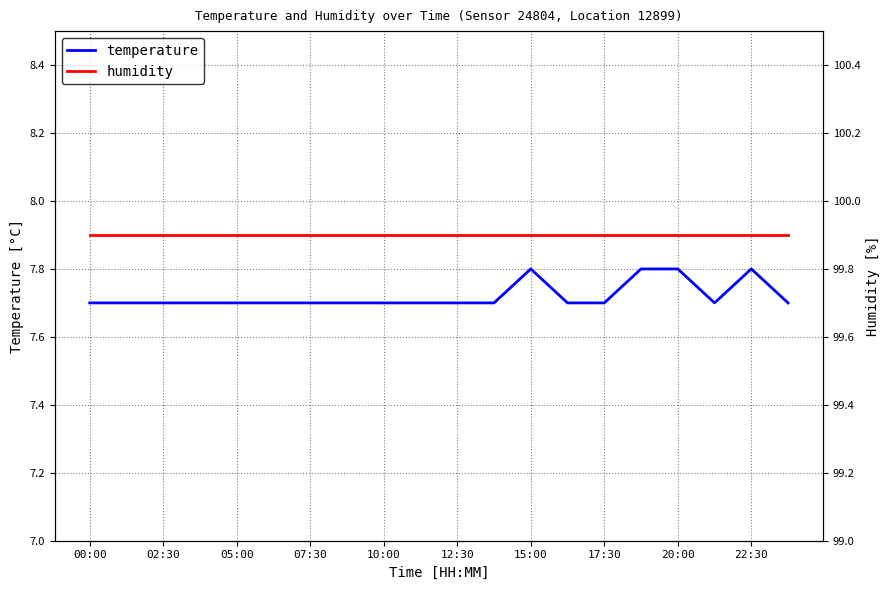

True or false: temperature has a value of 7.7 at 02:30.

True